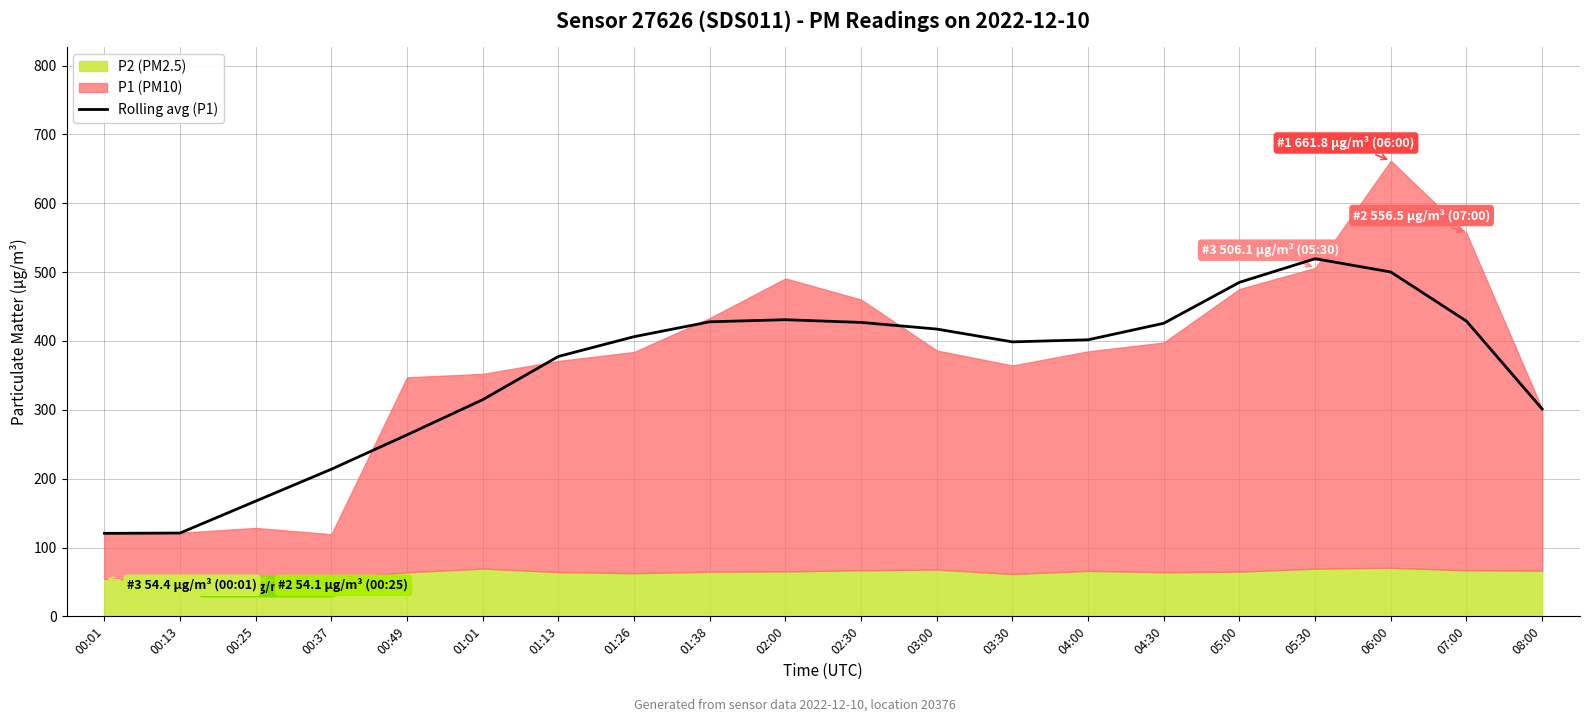

Is it true that Rolling avg (P1) equals 425.7 at 04:30?

True